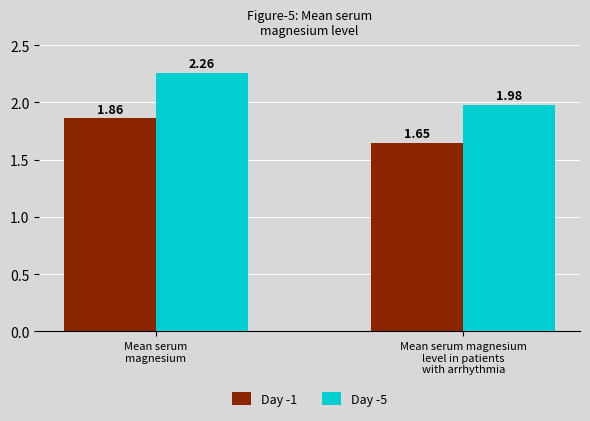

What is the sum of all Day -1 values?

3.5